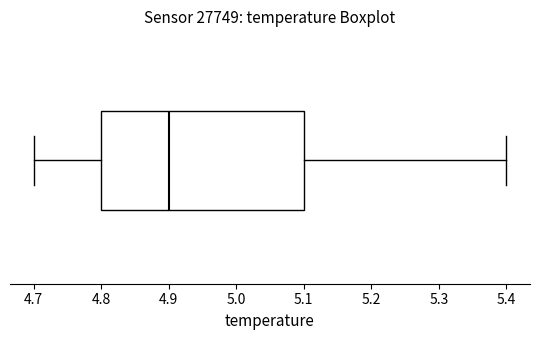

Read this box plot against the x-axis: the position of the median line, the range covered by the box, and the ends of both whiskers. The values are not printed on the chart, so give them approximately, as read against the axis.

median 4.9, box 4.8 to 5.1, whiskers 4.7 to 5.4